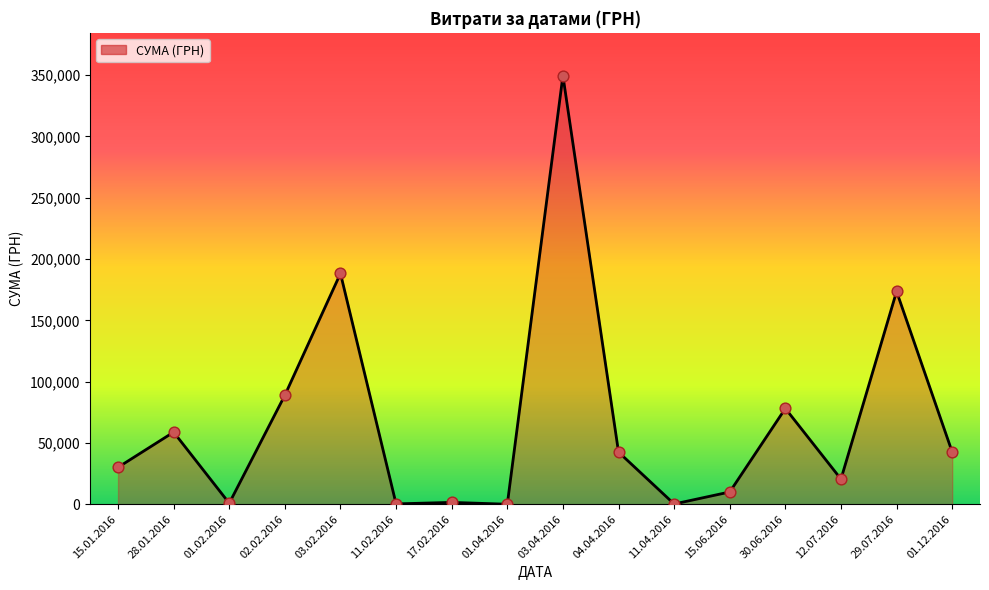

Which has a higher value, 04.04.2016 or 11.02.2016?

04.04.2016